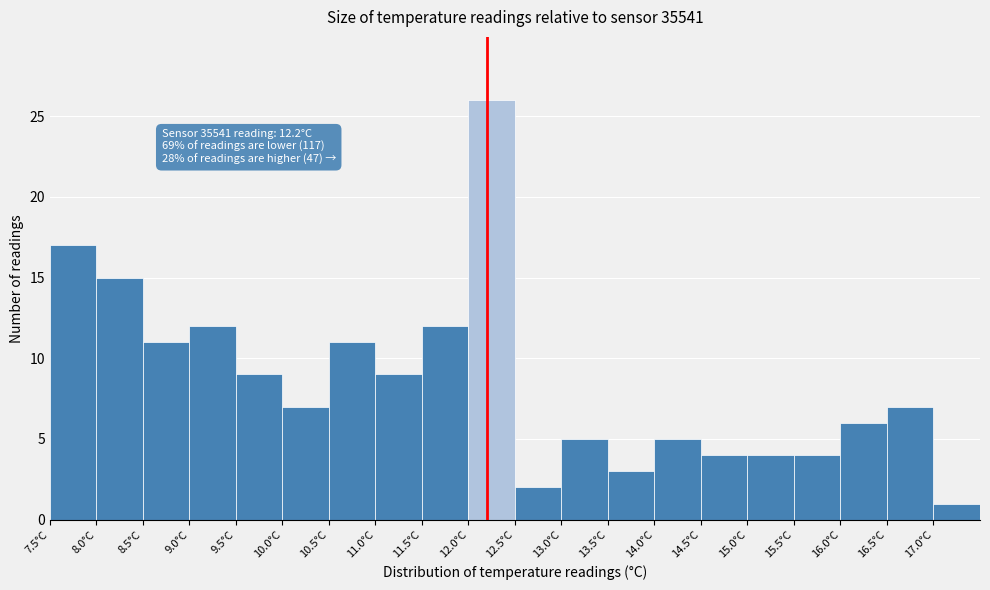

Over which range of the x-axis is the bar tallest?

12.0 to 12.5